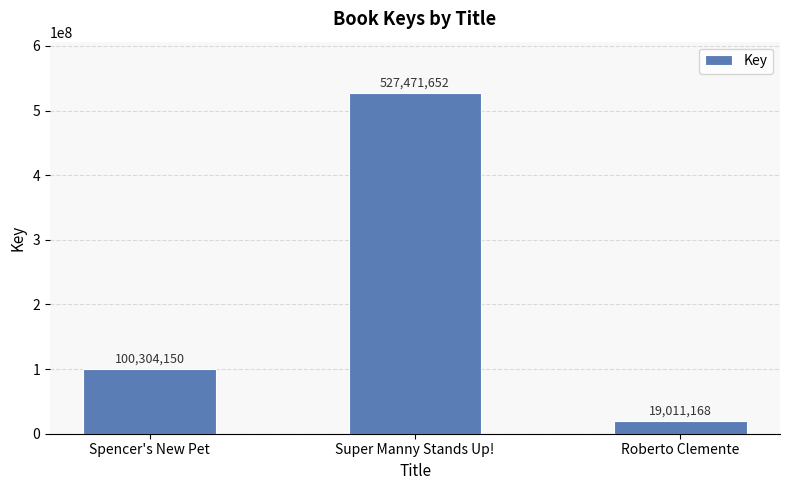

What is the maximum value shown in the chart?

527471652